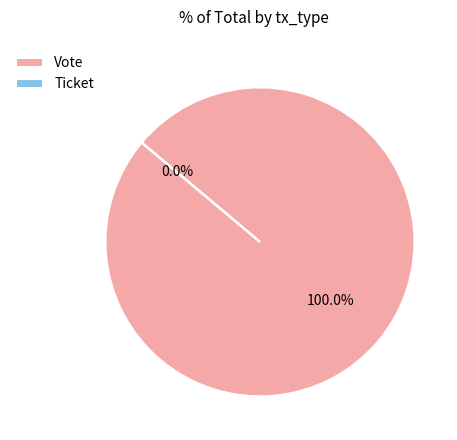

What percentage do Vote and Ticket together represent?

100.0%